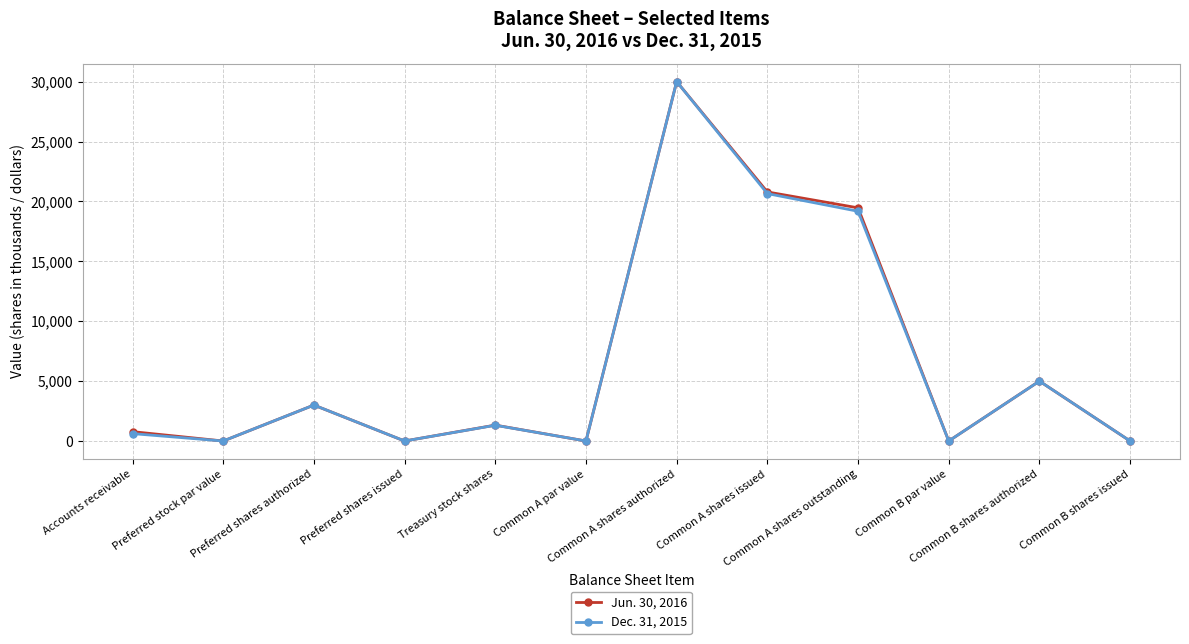

What is the value of the Jun. 30, 2016 point at the 1st from the left?

782